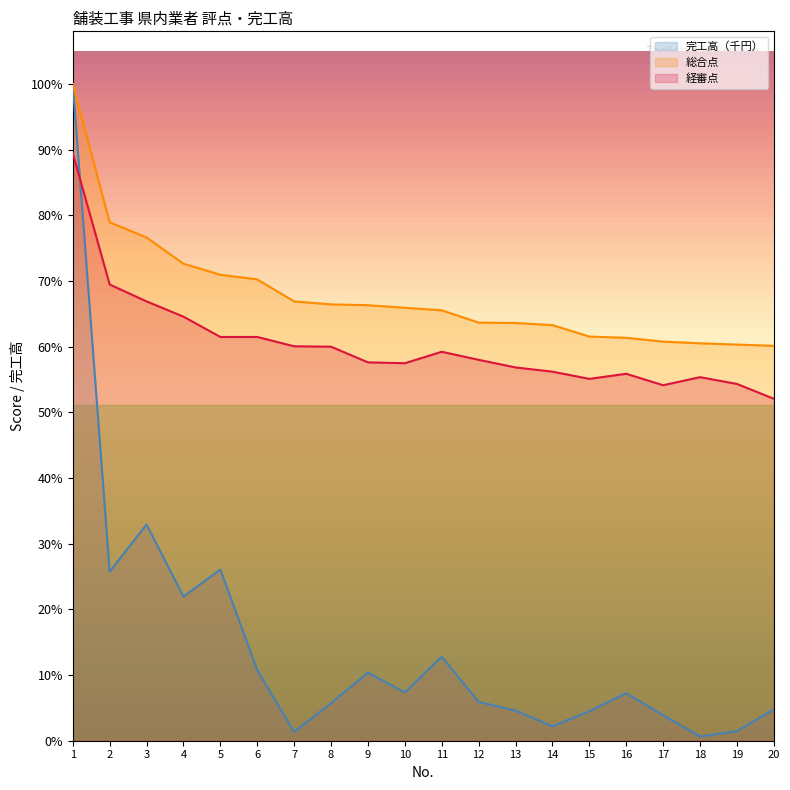

Between 14 and 15, which series saw the biggest shift?

完工高（千円）